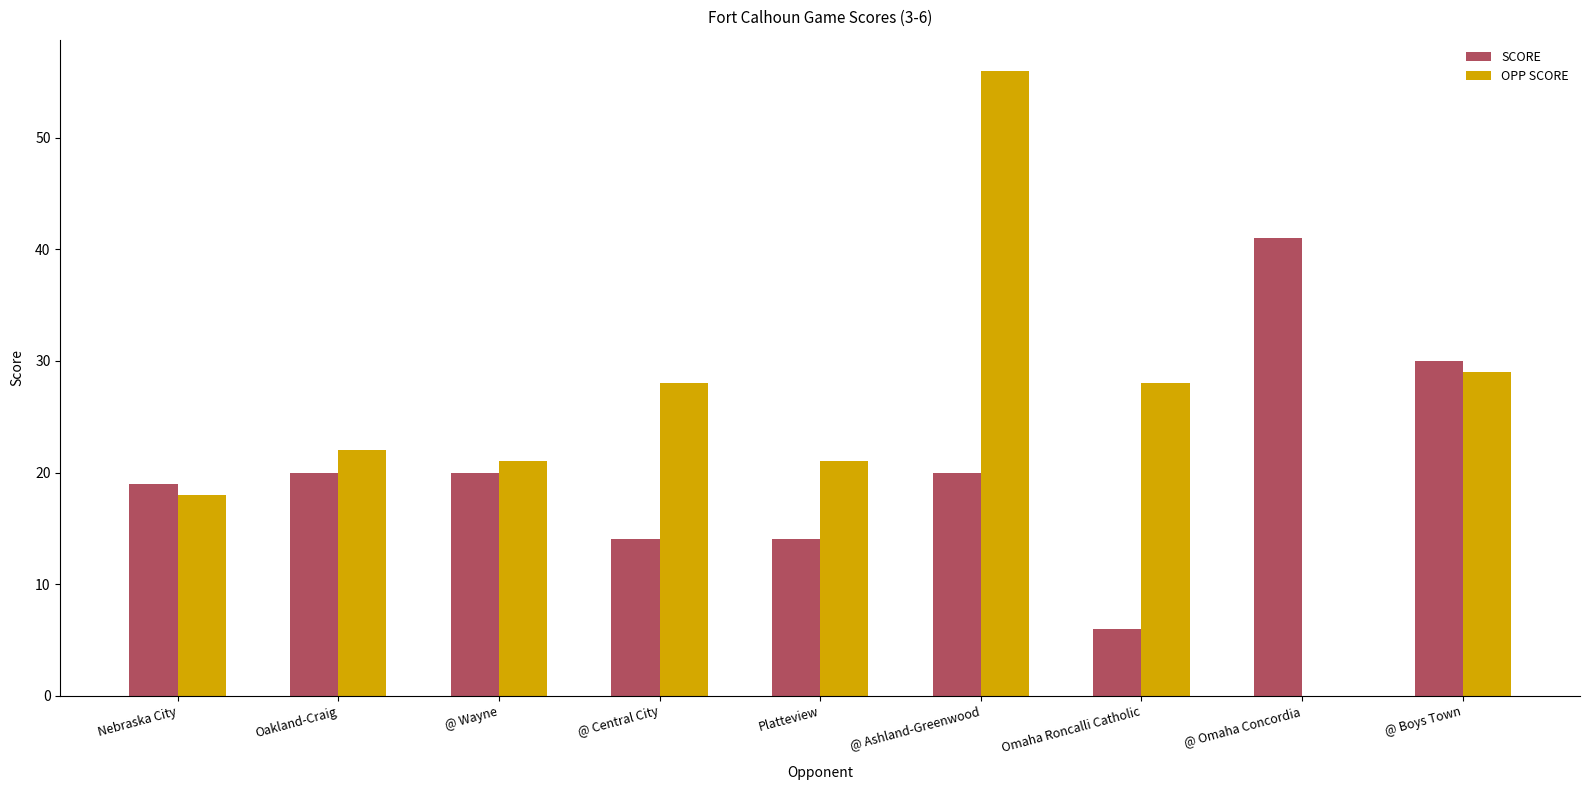

How many categories are shown in the chart?

9